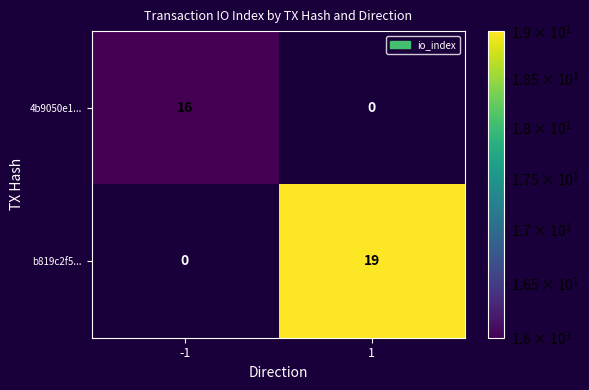

List the labels in order of 4b9050e1... value, smallest first.

1, -1